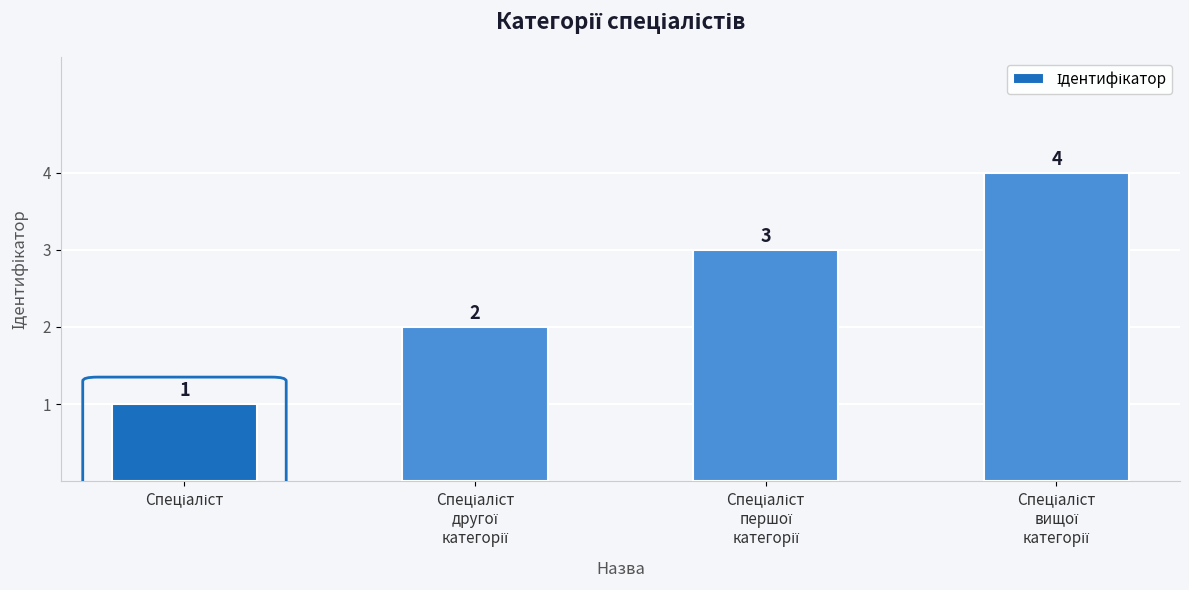

What is the sum of all values?

10